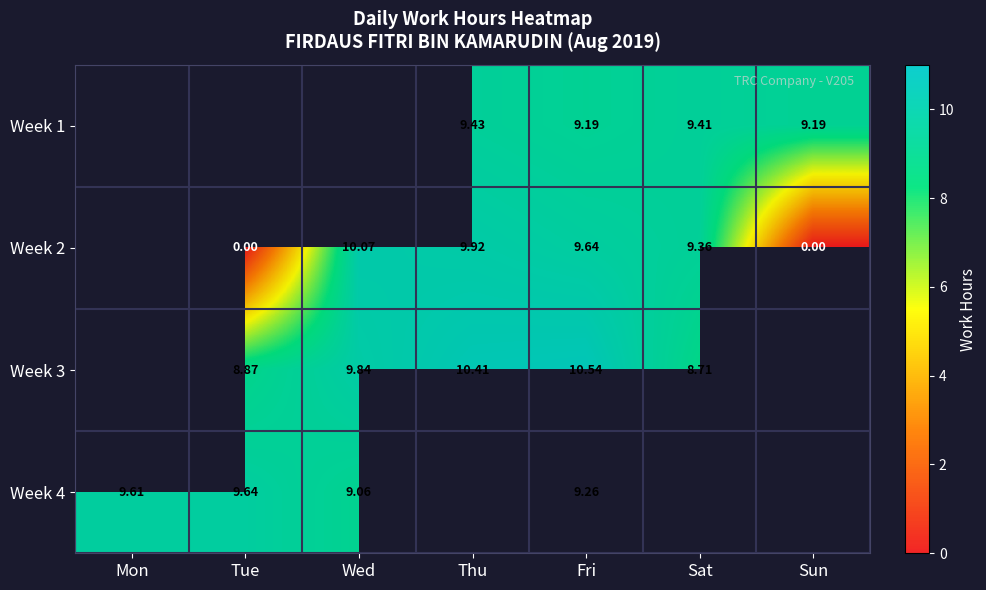

What is the highest value of the Week 4 series?

9.6